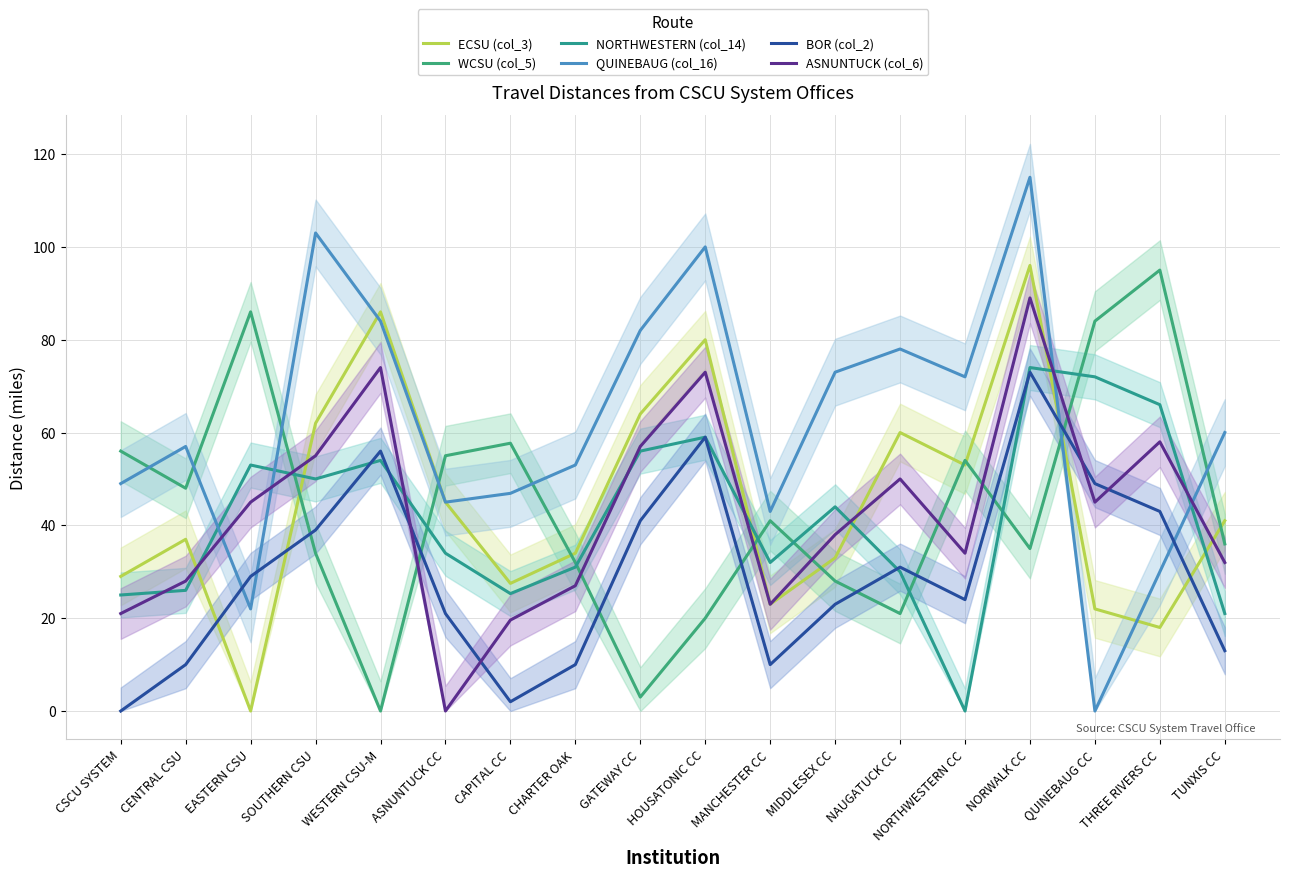

How many intersections are there between ECSU (col_3) and NORTHWESTERN (col_14)?

6